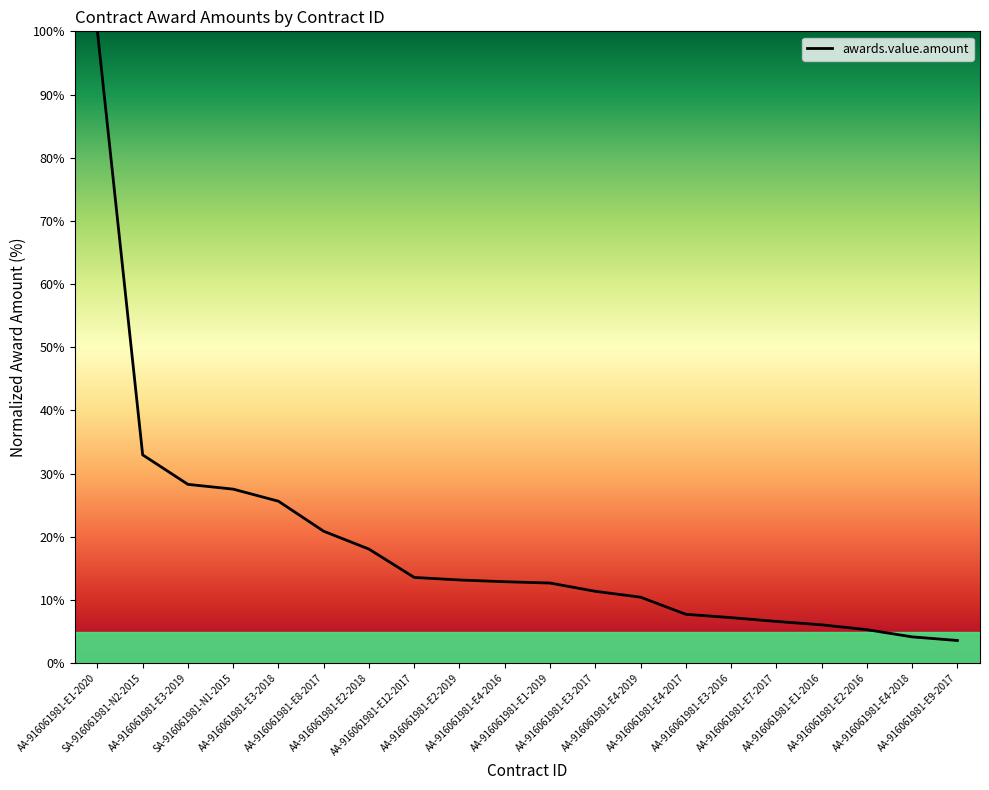

What is the minimum value shown in the chart?

3.6